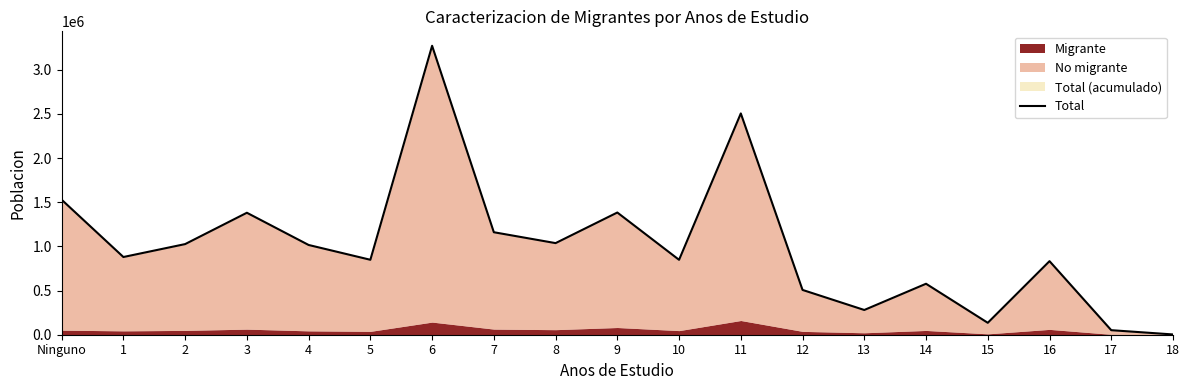

How many lines are shown in the chart?

1